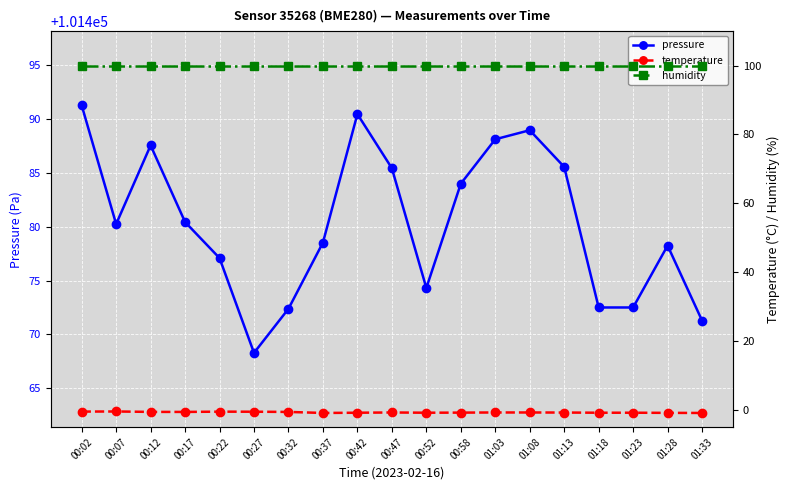

What position from the left is 00:12?

3